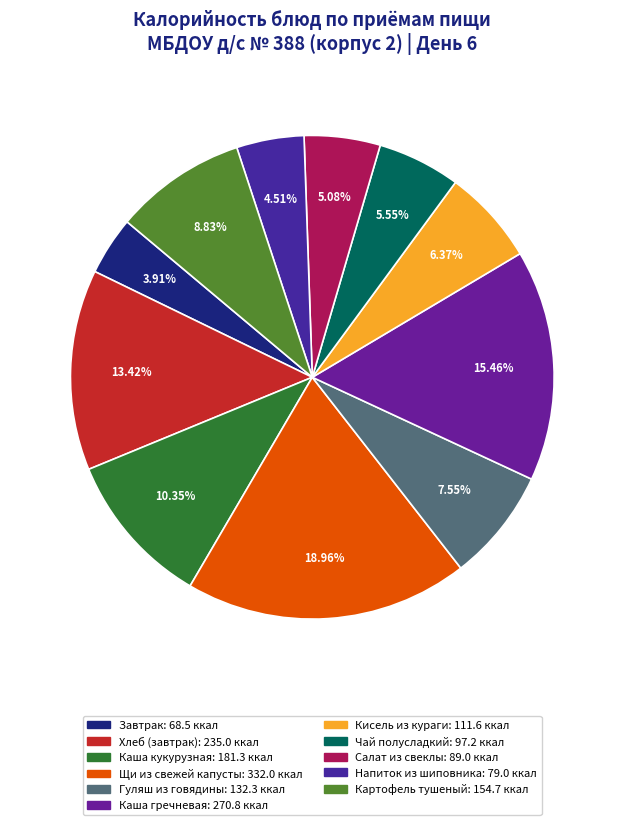

Combined, do Чай полусладкий and Хлеб (завтрак) account for over 50%?

No